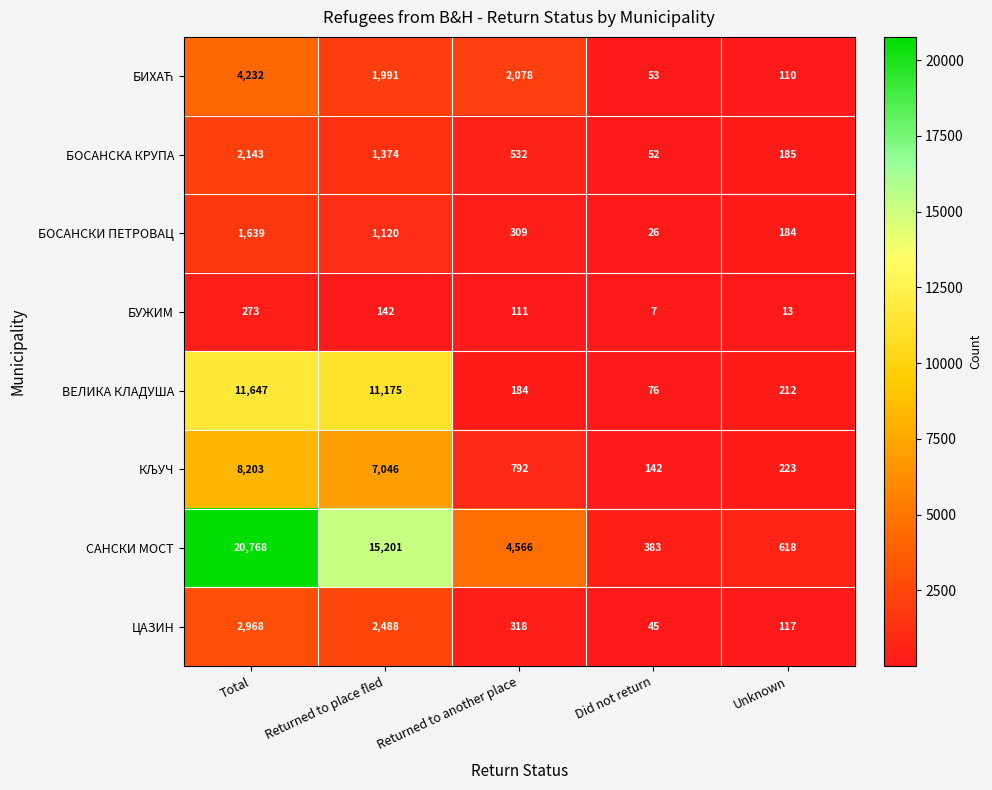

What is the difference between the maximum and minimum values in the БОСАНСКА КРУПА series?

2091